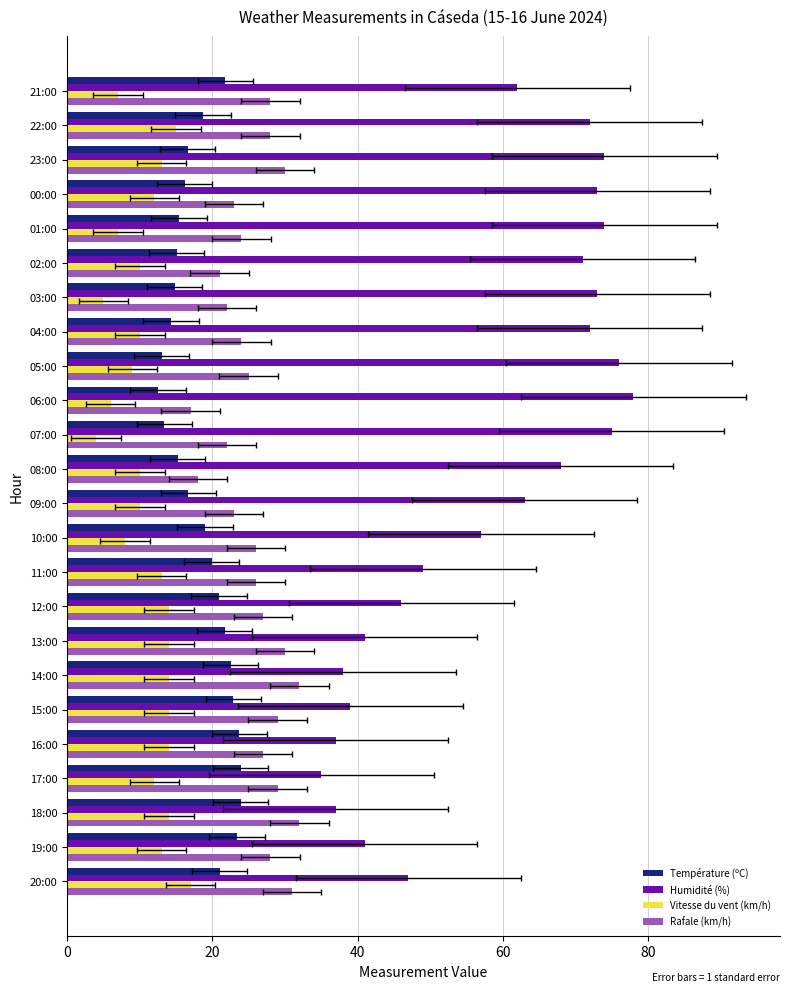

What is the lowest value of the Vitesse du vent (km/h) series?

4.0